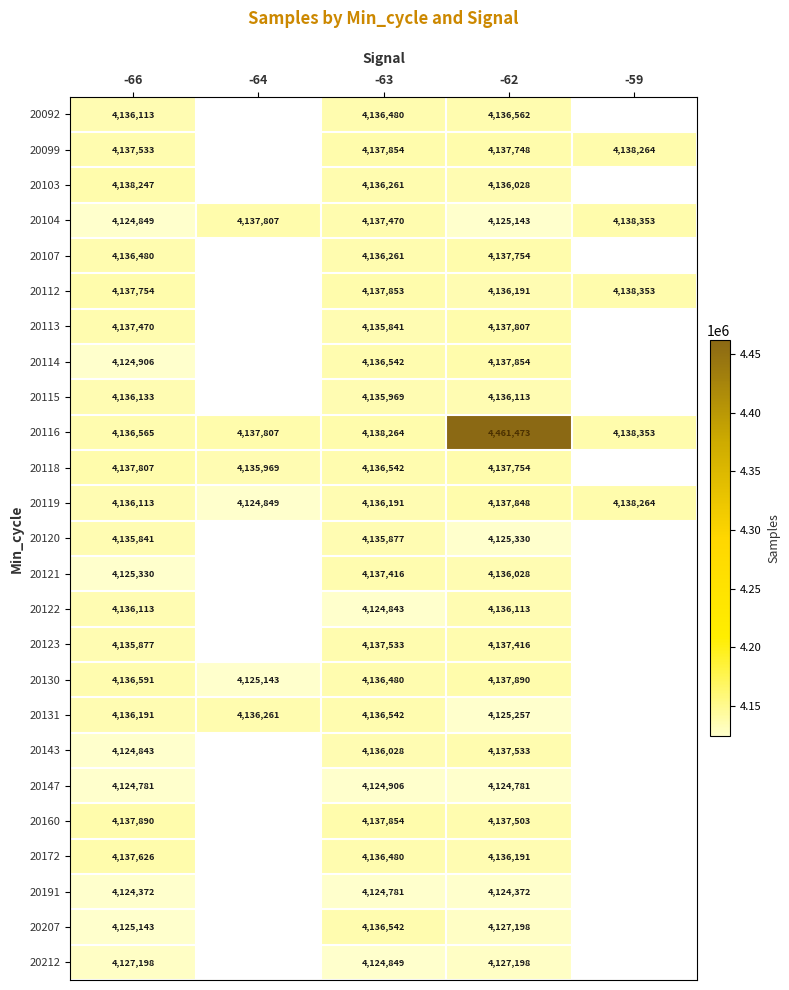

What is the total value across all series at -62?

103671085